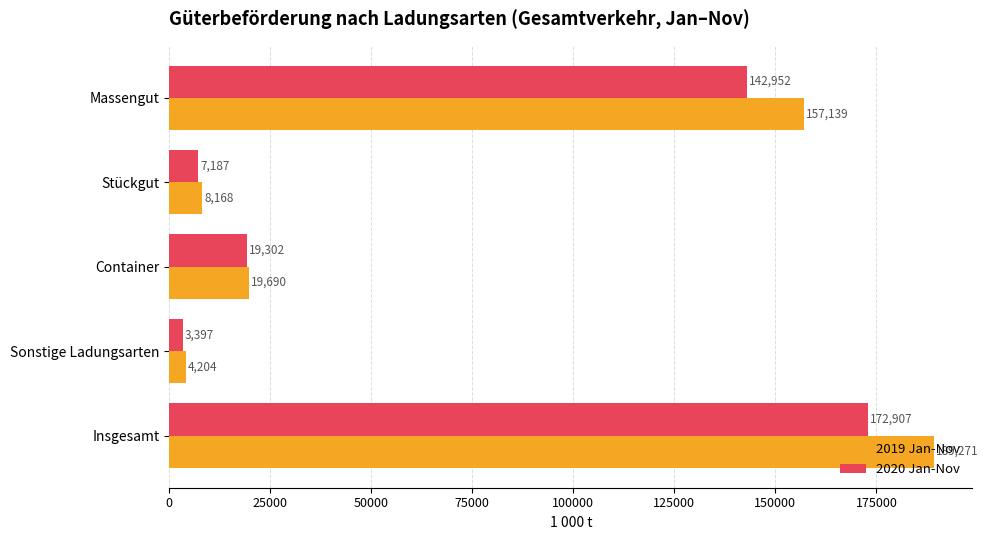

What is the difference between the maximum and second lowest values in the 2019 Jan-Nov series?

181103.8